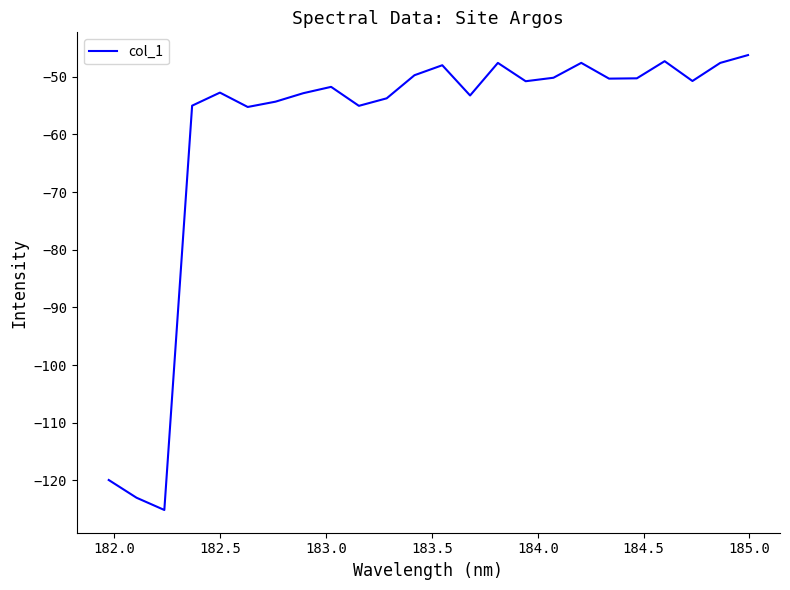

What is the minimum value shown in the chart?

-125.1